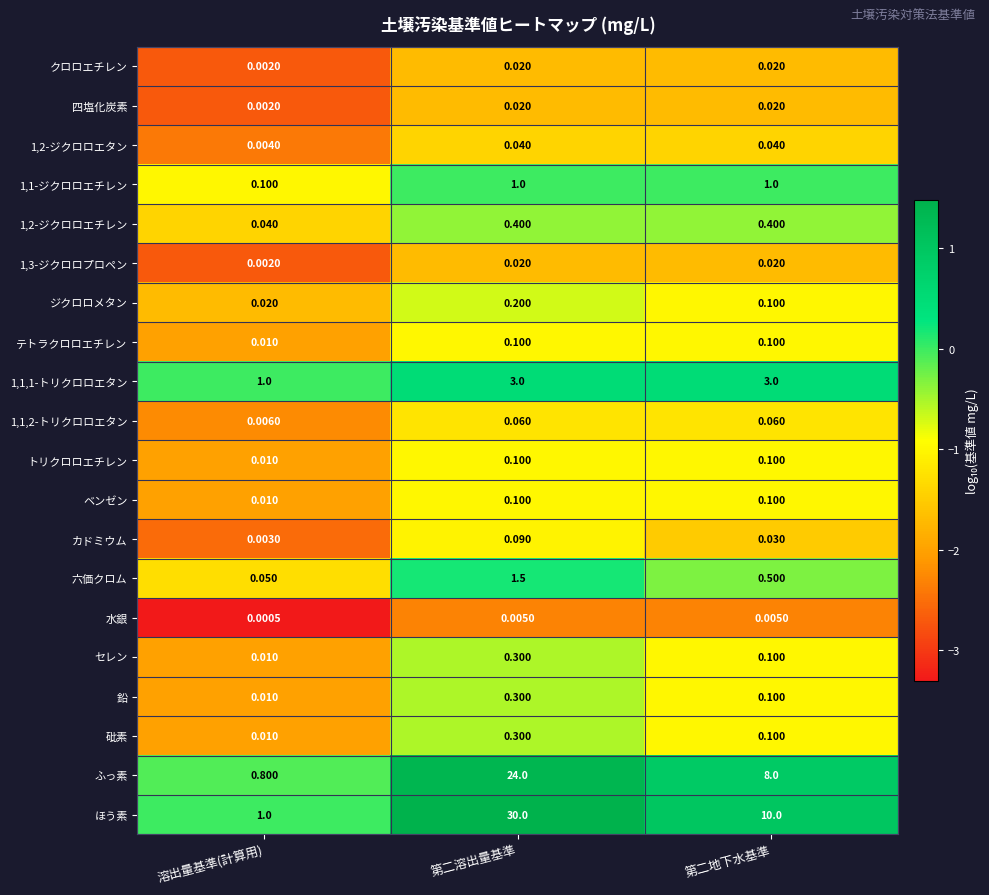

Which series has the largest range (max minus min)?

ほう素